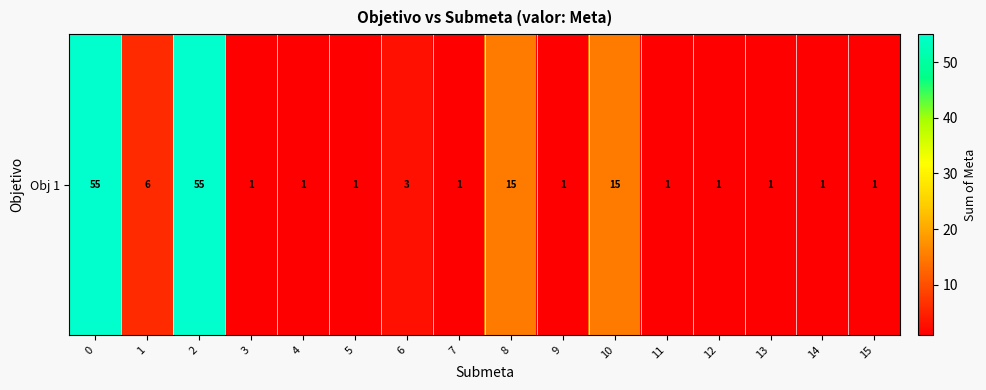

List the labels in order of value, largest first.

0, 2, 8, 10, 1, 6, 3, 4, 5, 7, 9, 11, 12, 13, 14, 15